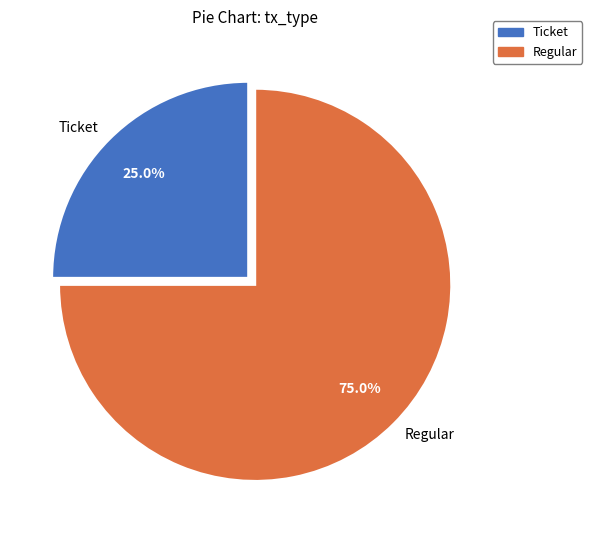

Count the number of slices in the pie.

2